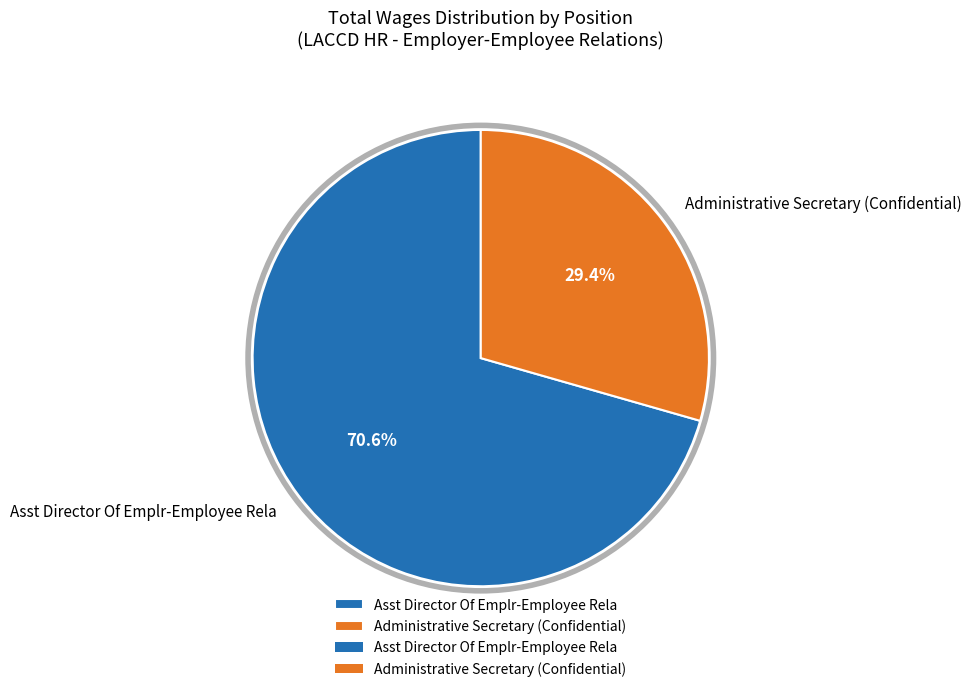

To the nearest percent, what is the average slice percentage?

50%